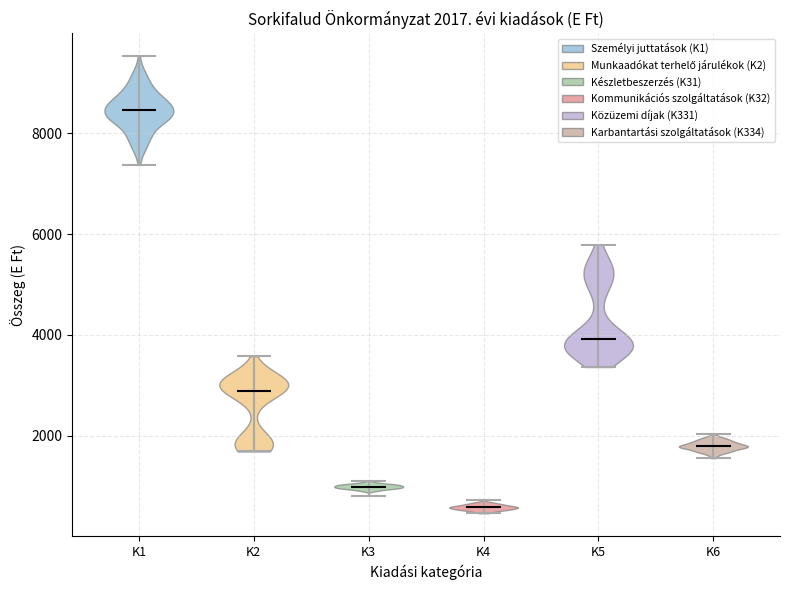

Which violin has the highest median line?

K1